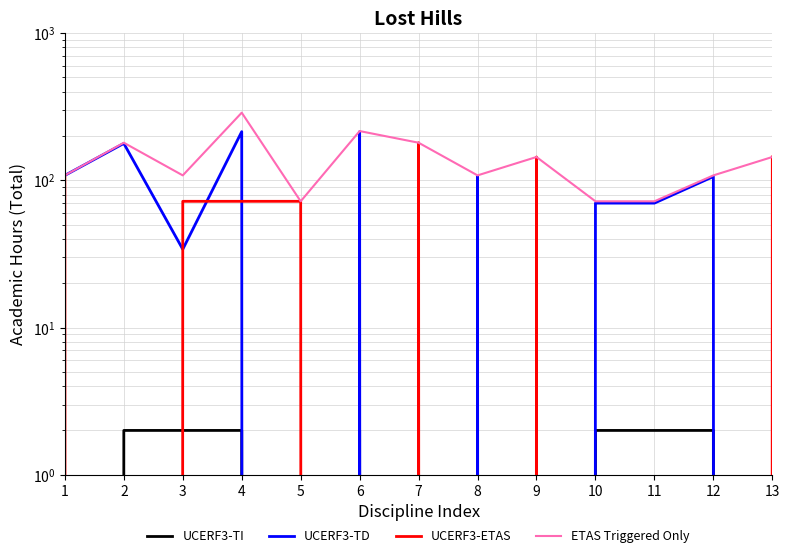

At 5, list the series in order from largest to smallest.

UCERF3-ETAS, ETAS Triggered Only, UCERF3-TI, UCERF3-TD